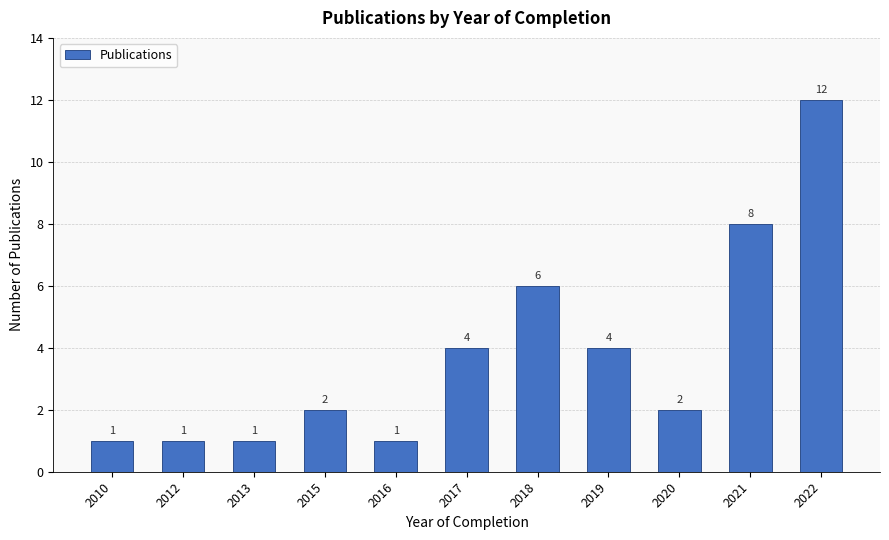

What is the change in value from 2015 to 2021?

+6